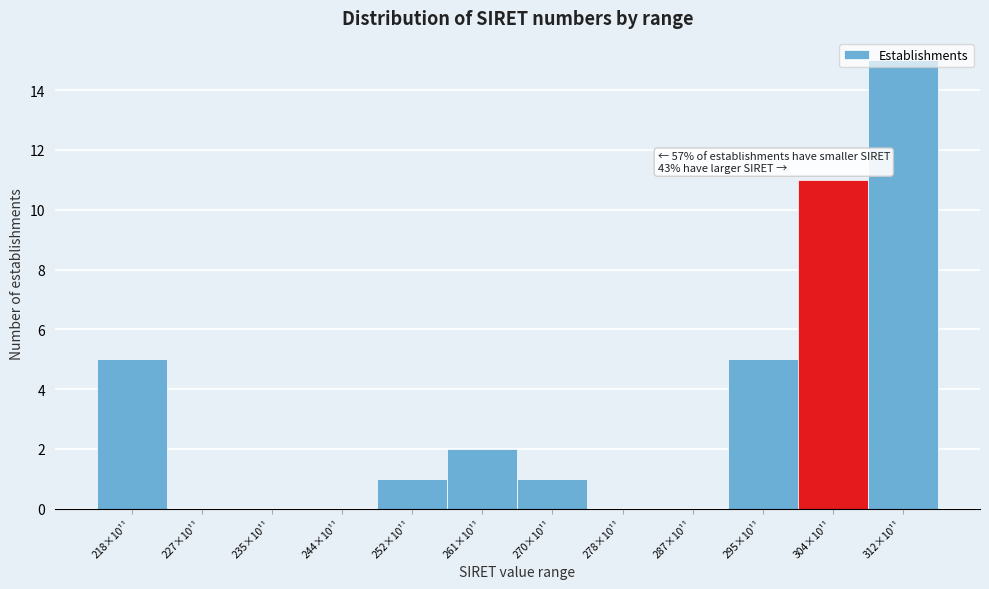

What is the maximum value shown in the chart?

15